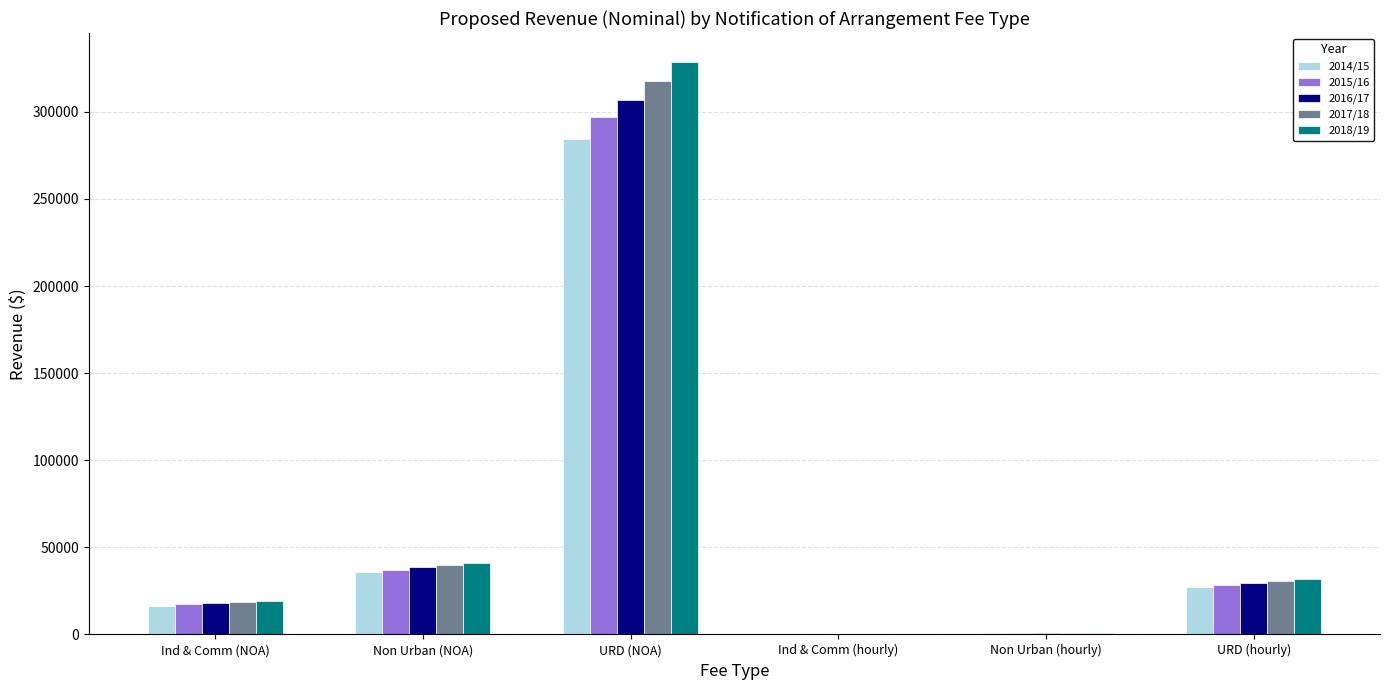

What is the total value across all series at Ind & Comm (NOA)?

89240.2